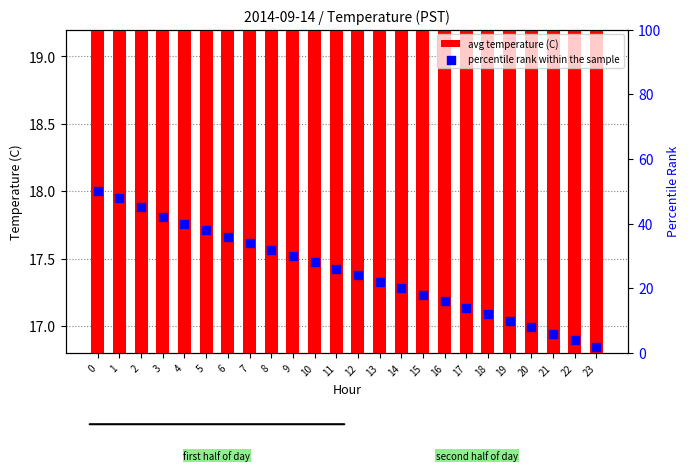

Is the value of avg temperature (C) at 6 greater than the value of percentile rank within the sample at 12?

No